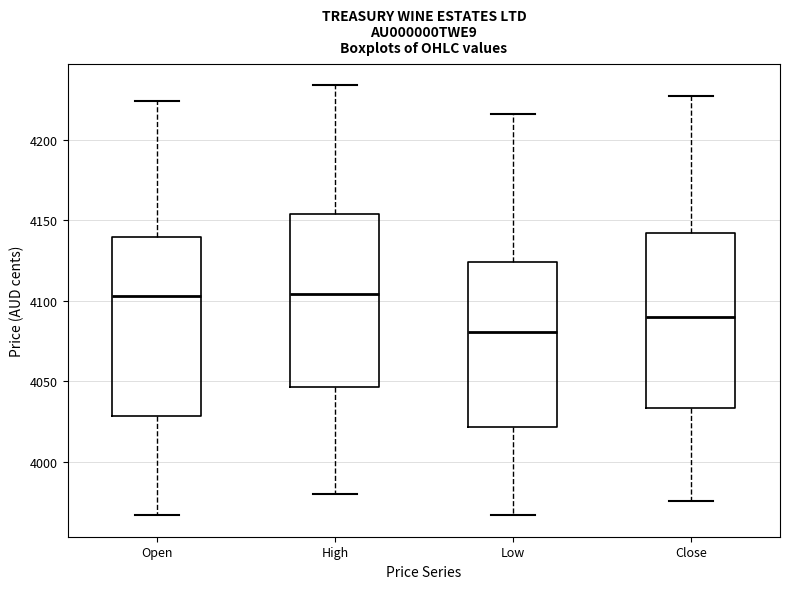

Which box's median line is the lowest?

Low